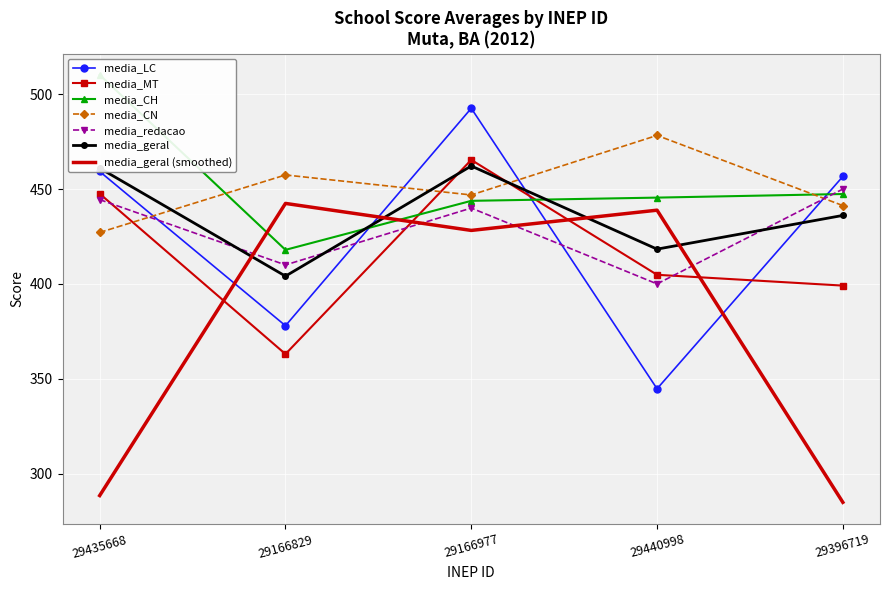

Rank the series at 29166977 from highest to lowest value.

media_LC, media_MT, media_geral, media_CN, media_CH, media_redacao